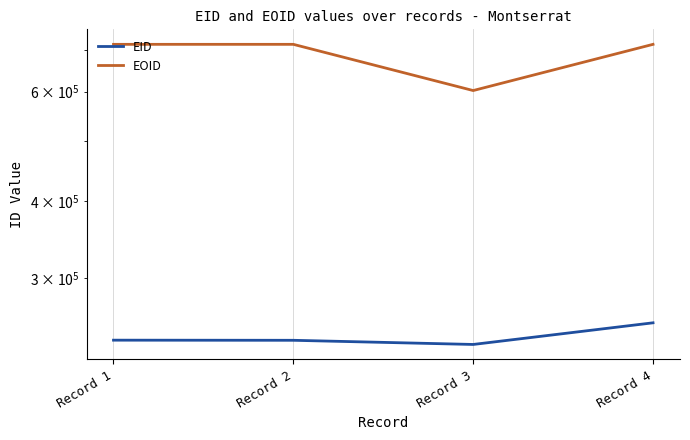

The EID series shows 75029 at Record 3. True or false?

False